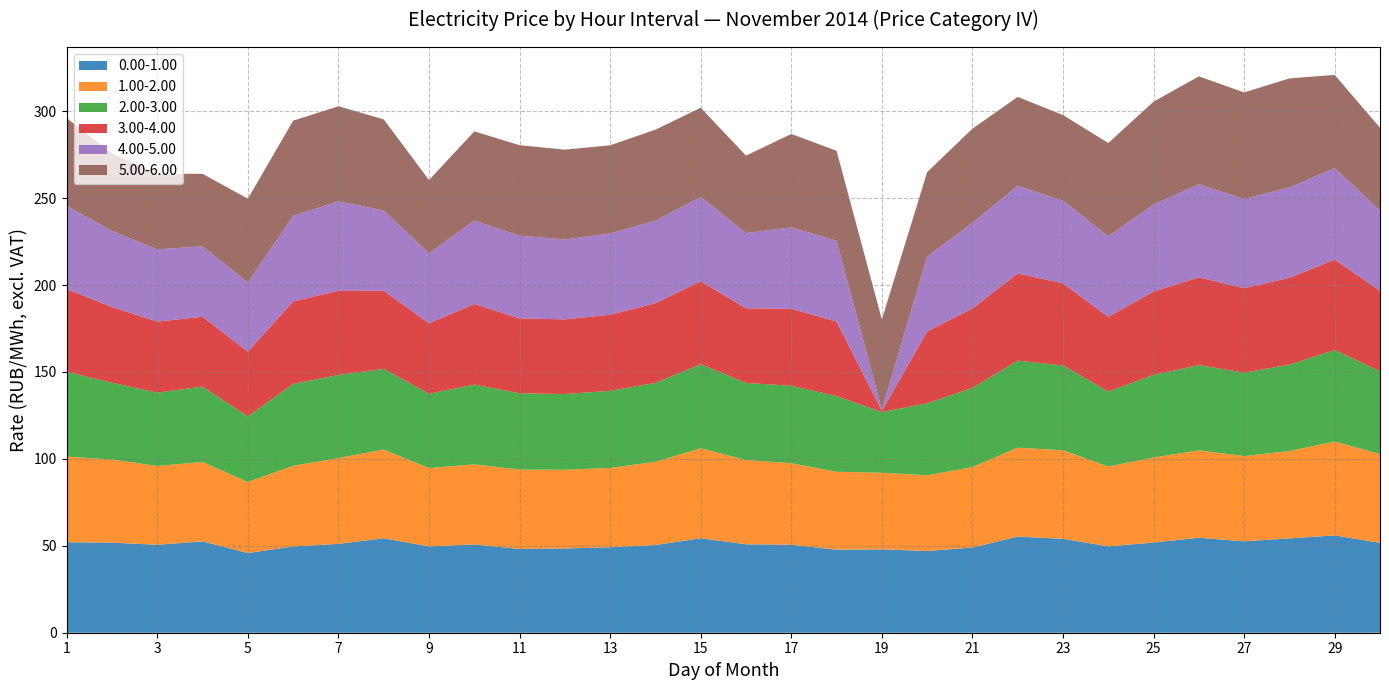

Reading right to left, transcribe all the data shown in this chart.

0.00-1.00: 30=51.7	29=56.0	28=54.3	27=52.6	26=54.6	25=51.9	24=49.7	23=54.0	22=55.3	21=49.0	20=47.0	19=48.0	18=47.8	17=50.6	16=50.9	15=54.4	14=50.5	13=49.2	12=48.5	11=48.2	10=50.8	9=49.7	8=54.3	7=51.1	6=49.6	5=45.9	4=52.5	3=50.6	2=51.8	1=52.0
1.00-2.00: 30=51.1	29=54.0	28=50.2	27=49.0	26=50.3	25=48.9	24=45.9	23=50.9	22=51.1	21=46.3	20=43.5	19=44.1	18=44.8	17=46.9	16=48.5	15=51.8	14=47.8	13=45.6	12=45.3	11=45.7	10=46.1	9=45.0	8=51.0	7=49.3	6=46.4	5=40.8	4=45.7	3=45.3	2=47.9	1=49.2
2.00-3.00: 30=47.7	29=52.6	28=49.7	27=48.0	26=49.1	25=47.5	24=43.1	23=48.8	22=50.1	21=45.6	20=41.4	19=34.9	18=43.5	17=44.5	16=44.3	15=48.4	14=45.4	13=44.4	12=43.6	11=43.9	10=45.9	9=42.7	8=46.5	7=47.8	6=47.1	5=37.7	4=43.4	3=42.2	2=44.1	1=48.8
3.00-4.00: 30=46.2	29=52.1	28=49.9	27=48.6	26=50.5	25=48.0	24=43.0	23=47.2	22=50.2	21=45.6	20=41.4	19=0.7	18=42.9	17=44.3	16=43.0	15=47.7	14=45.8	13=43.8	12=43.0	11=43.0	10=46.4	9=40.5	8=44.9	7=48.4	6=47.4	5=37.3	4=40.2	3=40.9	2=43.6	1=47.6
4.00-5.00: 30=46.1	29=52.7	28=52.0	27=51.3	26=53.5	25=50.1	24=46.3	23=47.6	22=50.4	21=49.3	20=43.0	19=0.7	18=46.5	17=46.8	16=43.2	15=48.4	14=47.6	13=46.7	12=46.0	11=47.6	10=48.0	9=40.3	8=46.2	7=51.4	6=49.3	5=39.8	4=40.5	3=41.5	2=43.7	1=47.9
5.00-6.00: 30=47.7	29=53.6	28=62.8	27=61.2	26=62.1	25=59.1	24=53.6	23=49.2	22=51.1	21=54.2	20=48.7	19=51.8	18=51.8	17=53.7	16=44.6	15=51.3	14=52.3	13=50.7	12=51.7	11=52.0	10=51.3	9=42.1	8=52.3	7=54.7	6=54.8	5=48.1	4=41.7	3=43.5	2=44.6	1=50.4